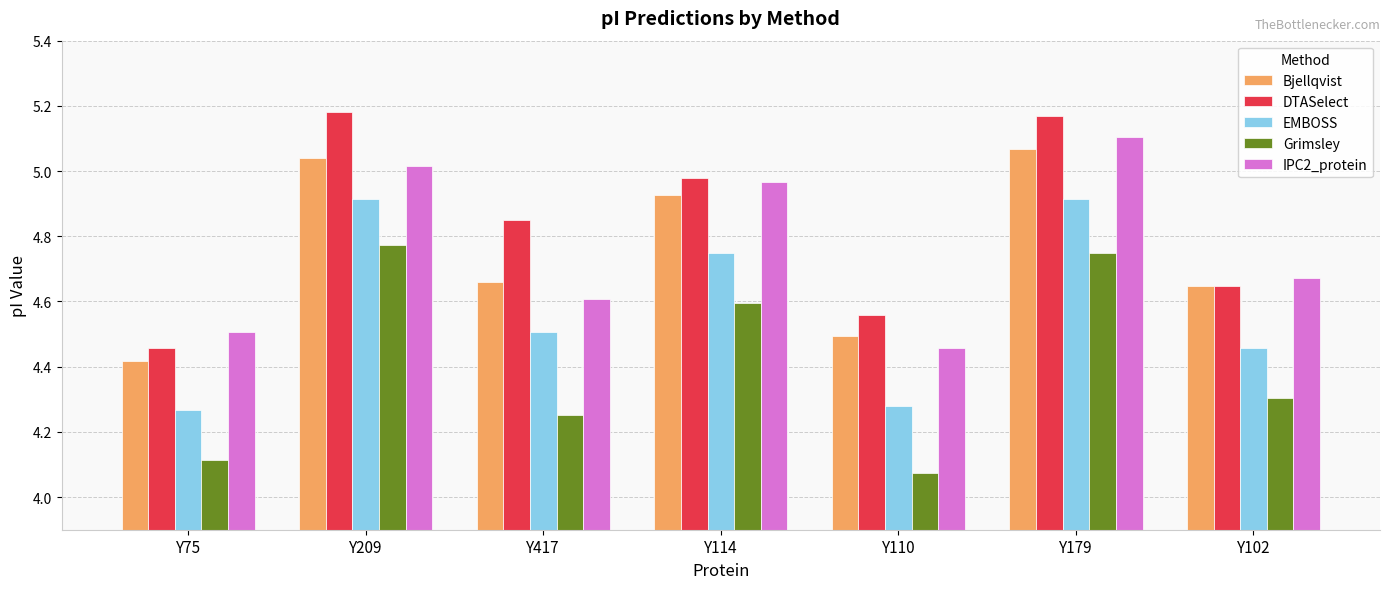

At which category does the chart reach its minimum across all series?

Y110